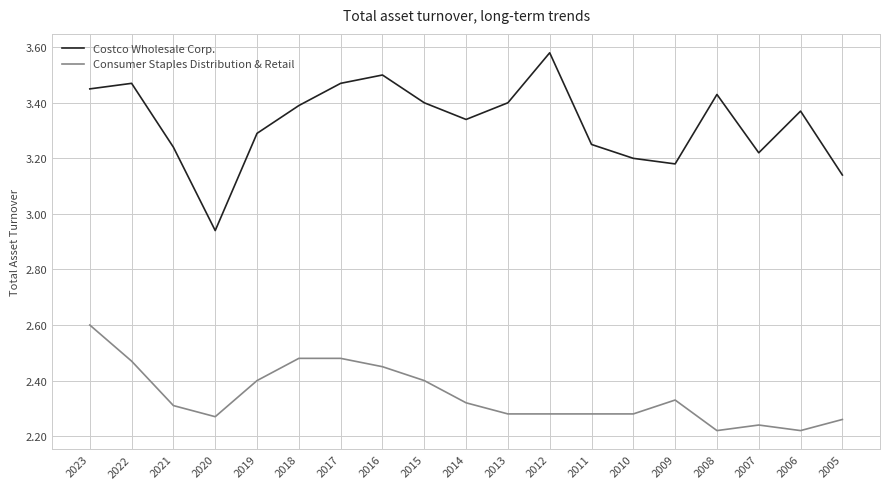

Does the chart have visible grid lines?

Yes